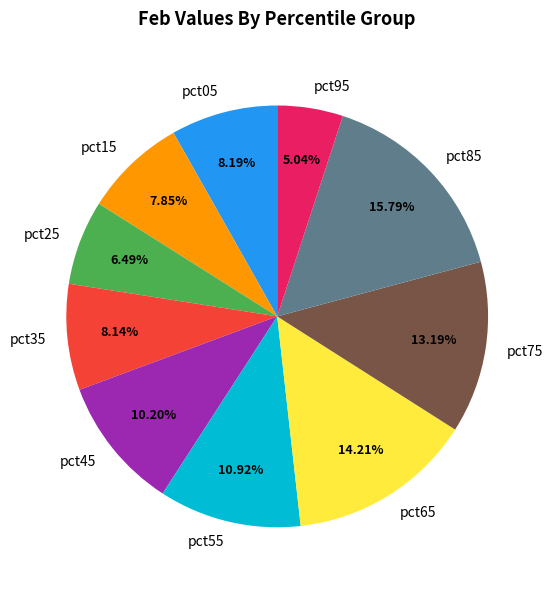

Do pct15 and pct65 together represent more than half of the pie?

No